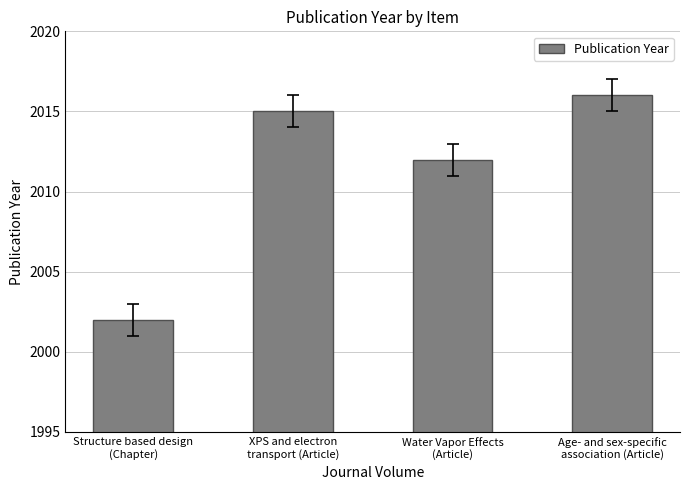

What is the sum of all values?

8045